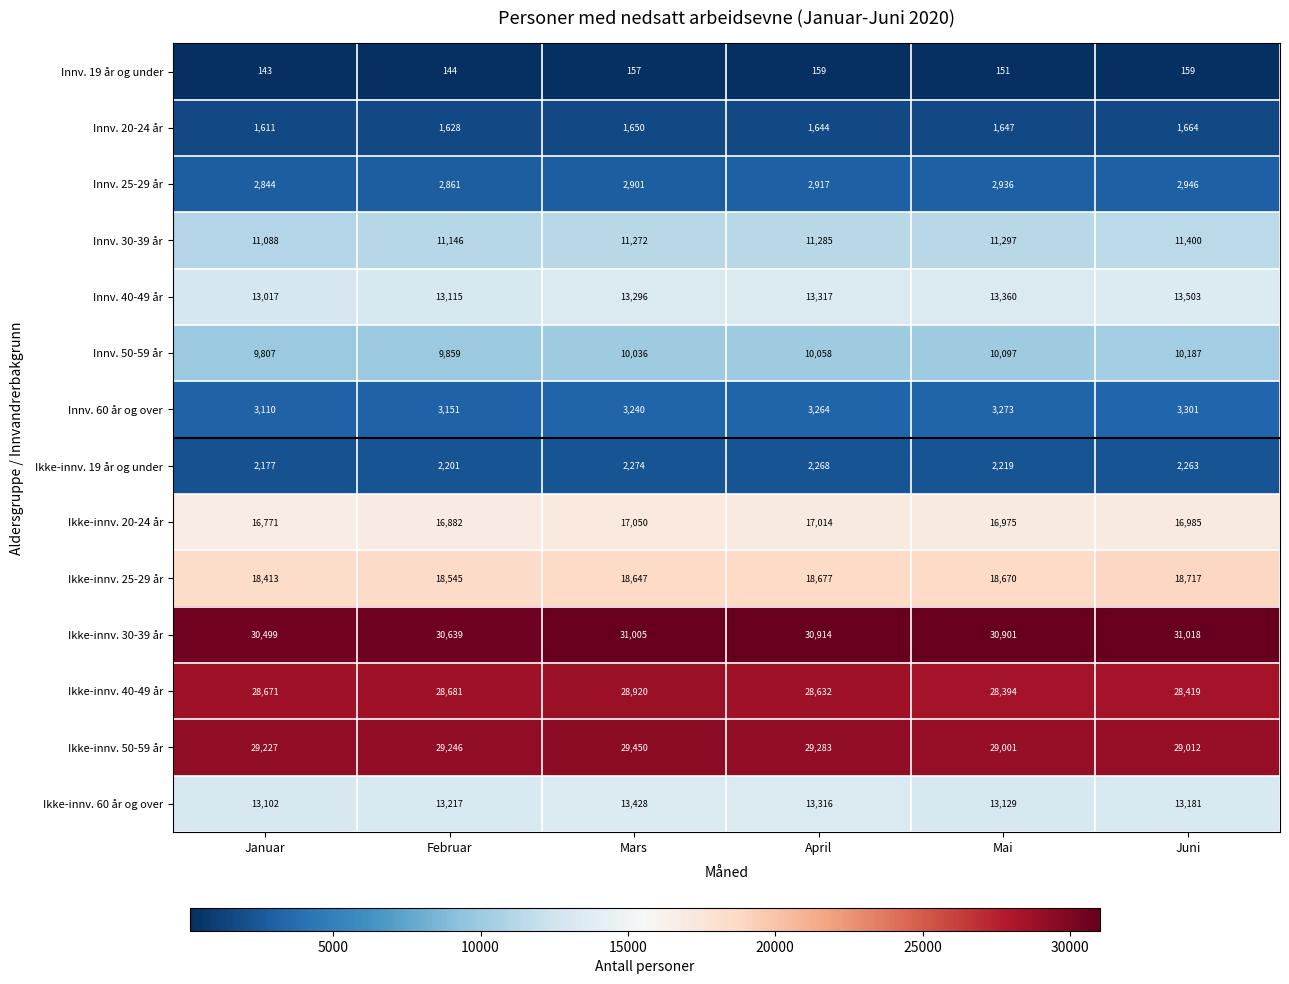

At which label does Ikke-innv. 20-24 år first exceed 16985?

Mars